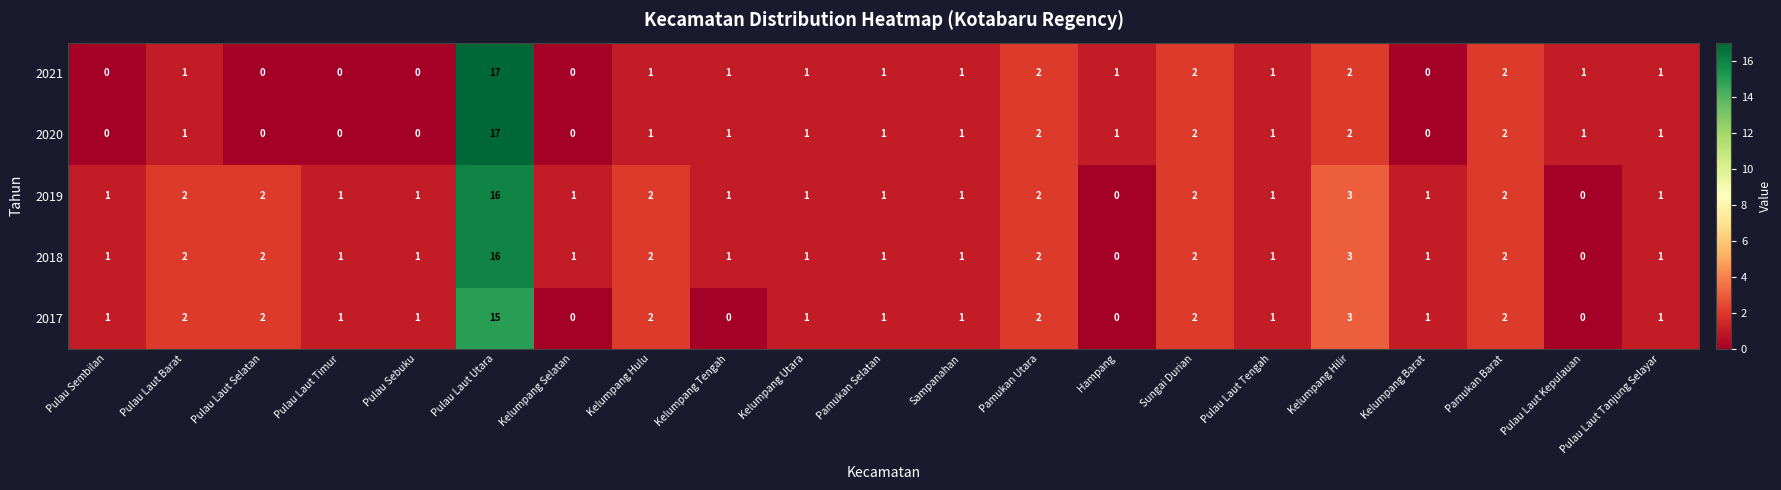

What is the greatest value displayed?

17